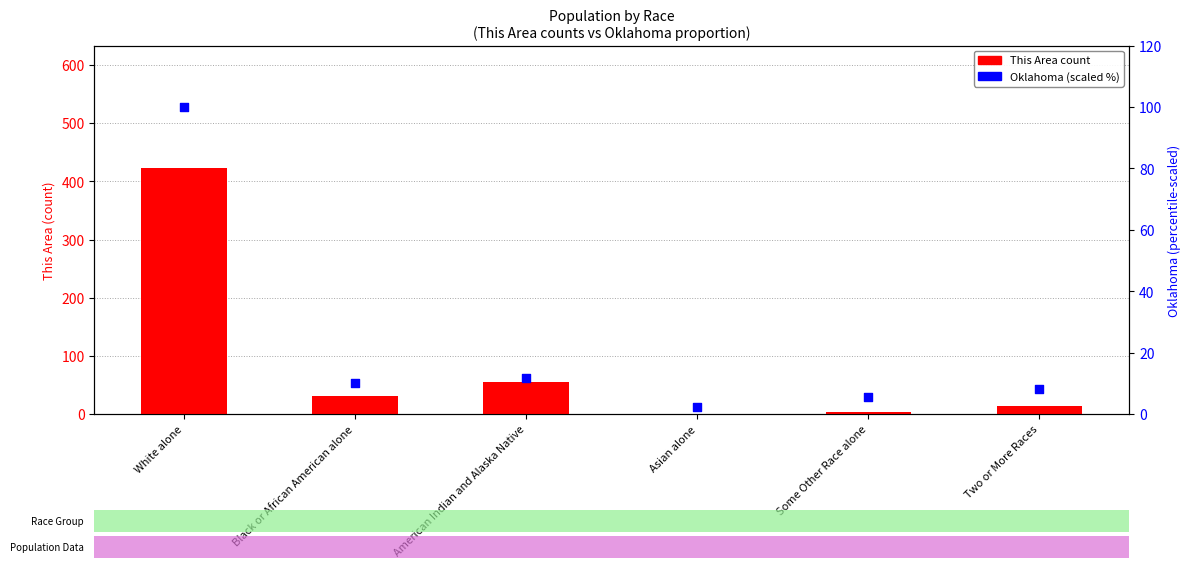

At which category is the sum across all series the highest?

White alone